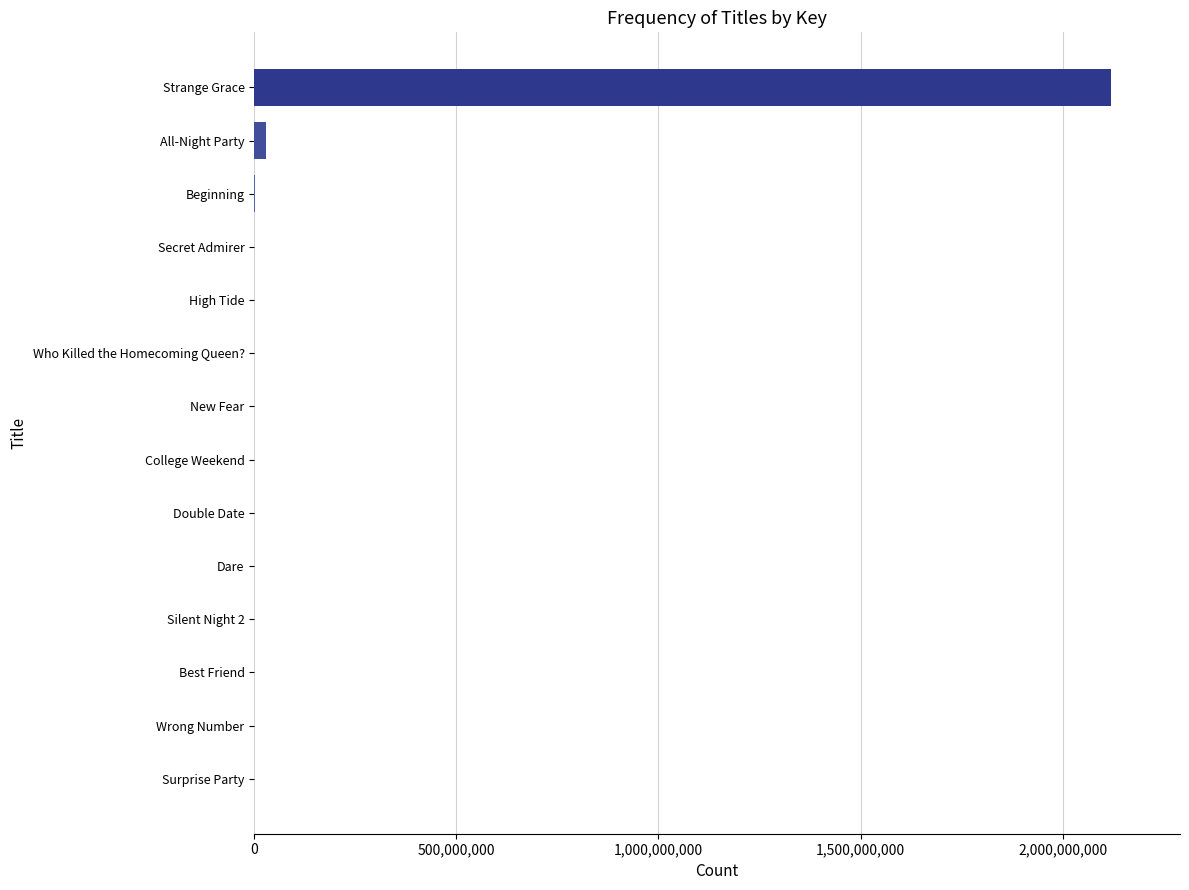

What is the greatest value displayed?

2120804902